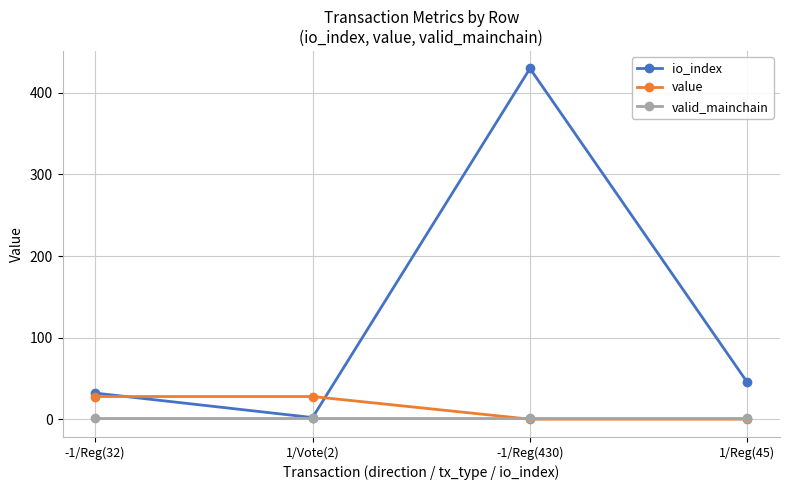

At which category is the sum across all series the highest?

-1/Reg(430)